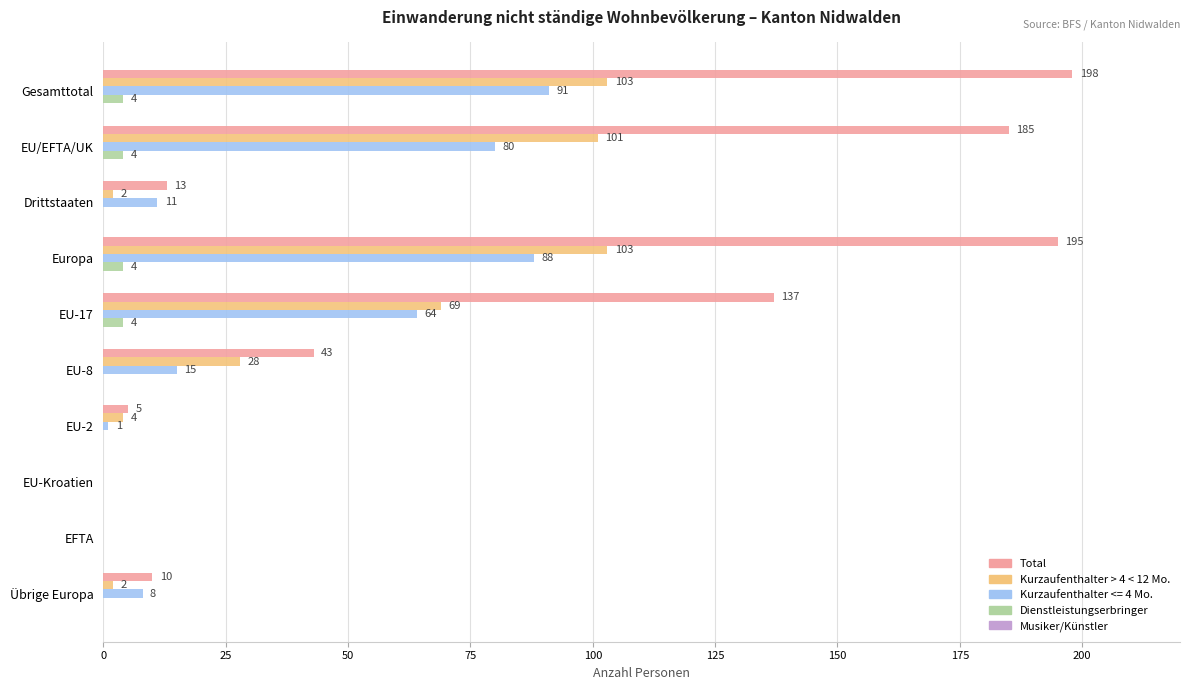

Is it true that Total equals 198 at Gesamttotal?

True